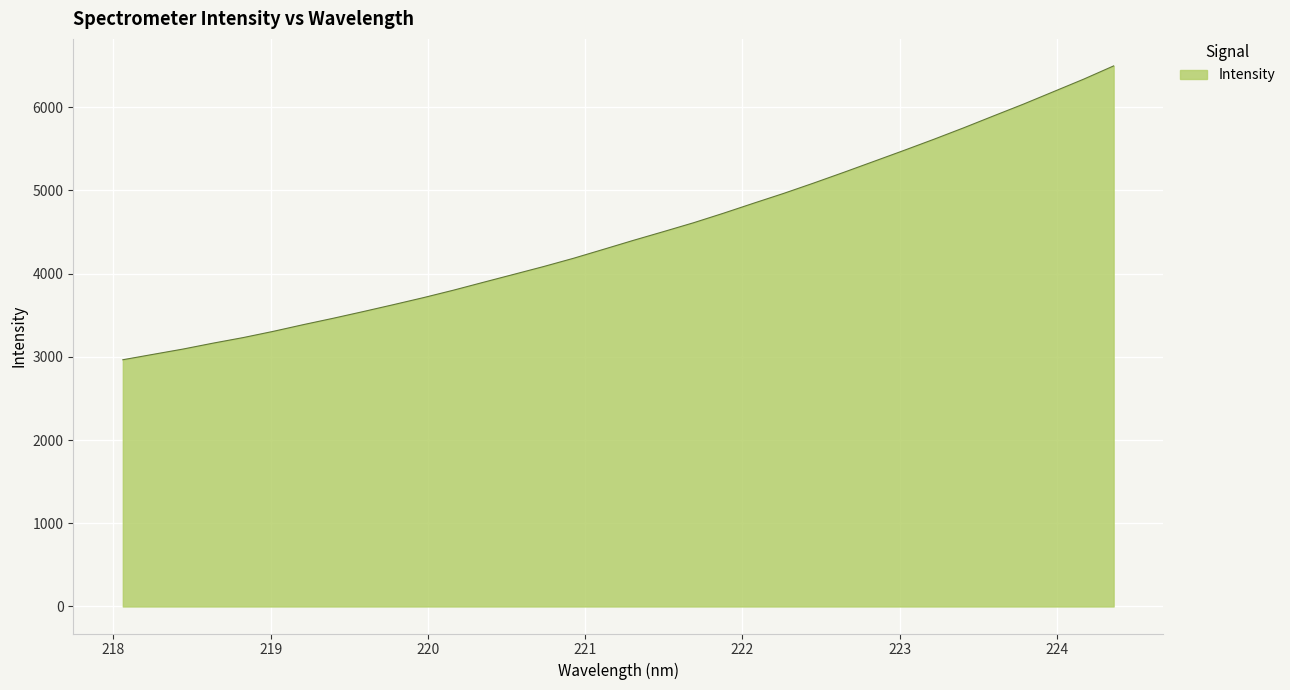

What is the difference between the maximum and minimum values?

3530.8